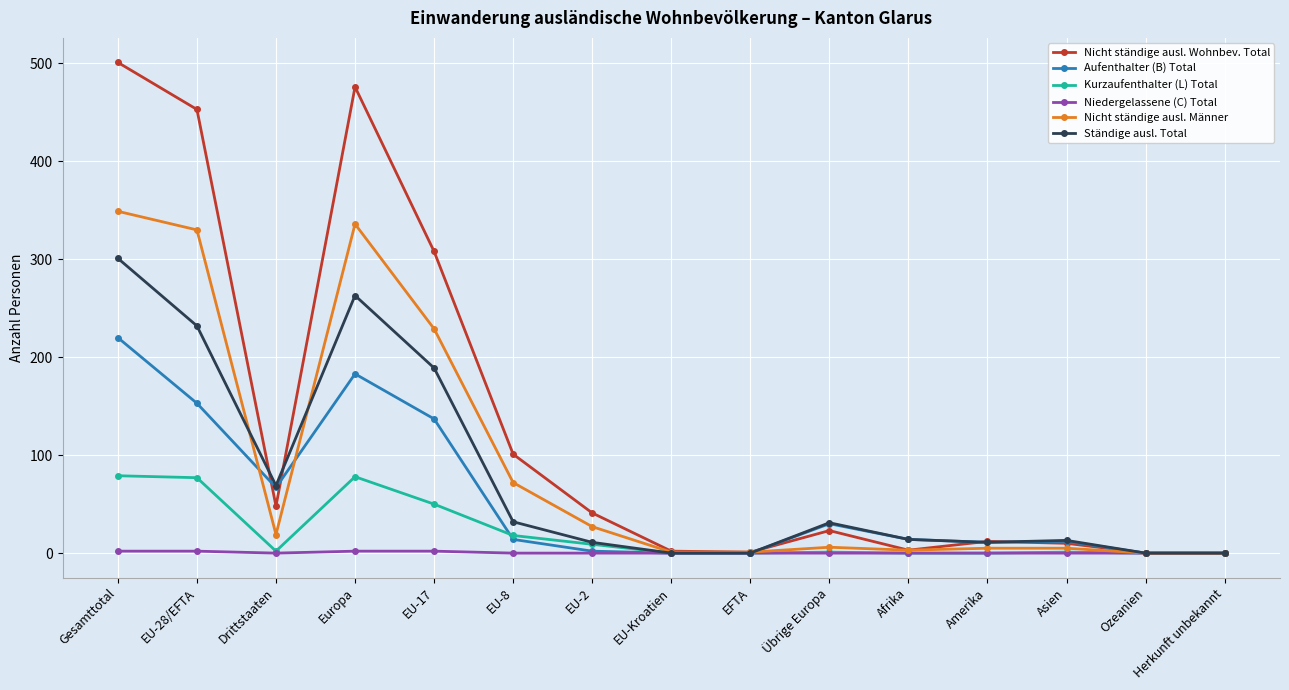

List the series in order of their peak value, highest first.

Nicht ständige ausl. Wohnbev. Total, Nicht ständige ausl. Männer, Ständige ausl. Total, Aufenthalter (B) Total, Kurzaufenthalter (L) Total, Niedergelassene (C) Total